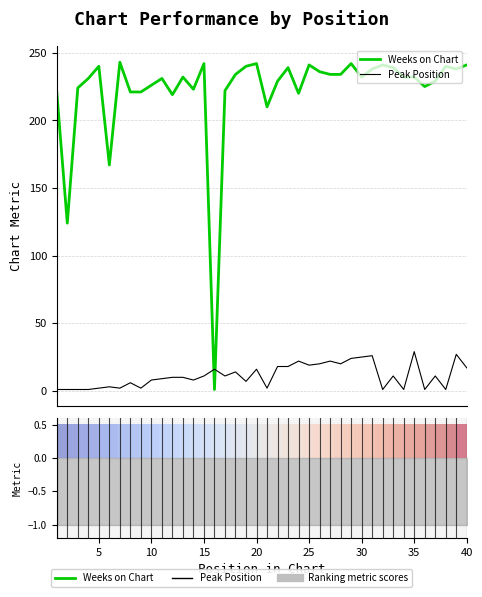

What is the difference between the maximum and second lowest values in the Weeks on Chart series?

119.0